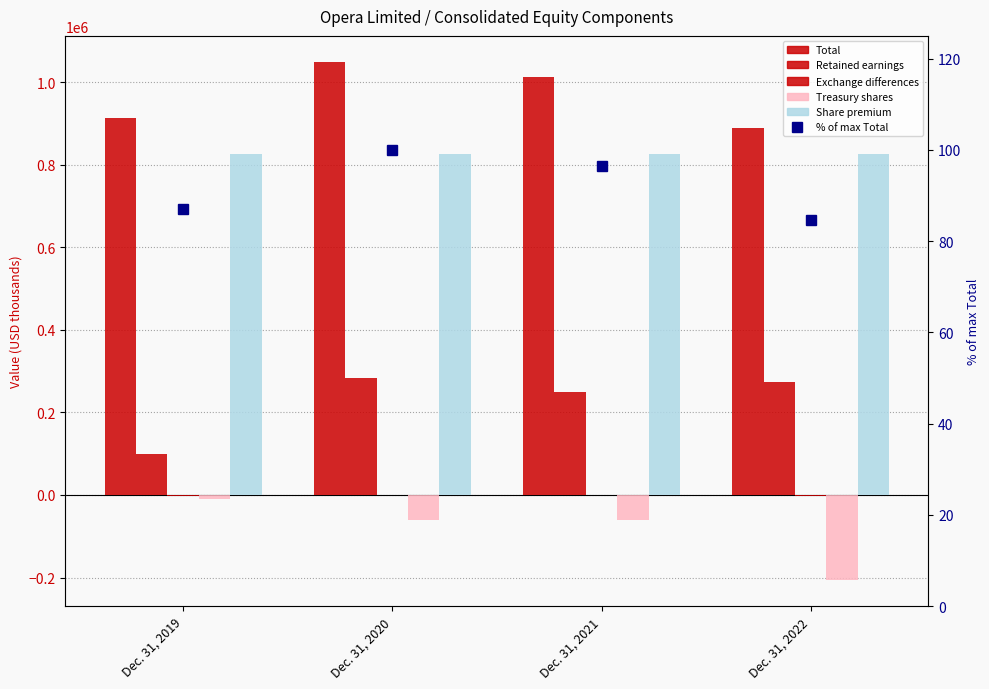

Reading right to left, what are all the values shown in this chart?

Total: Dec. 31, 2022=888213.0	Dec. 31, 2021=1013039.0	Dec. 31, 2020=1048895.0	Dec. 31, 2019=912206.0
Retained earnings: Dec. 31, 2022=273262.0	Dec. 31, 2021=249155.0	Dec. 31, 2020=283334.0	Dec. 31, 2019=99513.0
Exchange differences: Dec. 31, 2022=-3385.0	Dec. 31, 2021=-520.0	Dec. 31, 2020=409.0	Dec. 31, 2019=-1508.0
Treasury shares: Dec. 31, 2022=-206514.0	Dec. 31, 2021=-60453.0	Dec. 31, 2020=-59704.0	Dec. 31, 2019=-10655.0
Share premium: Dec. 31, 2022=824832.0	Dec. 31, 2021=824832.0	Dec. 31, 2020=824832.0	Dec. 31, 2019=824832.0
% of max Total: Dec. 31, 2022=84.7	Dec. 31, 2021=96.6	Dec. 31, 2020=100.0	Dec. 31, 2019=87.0